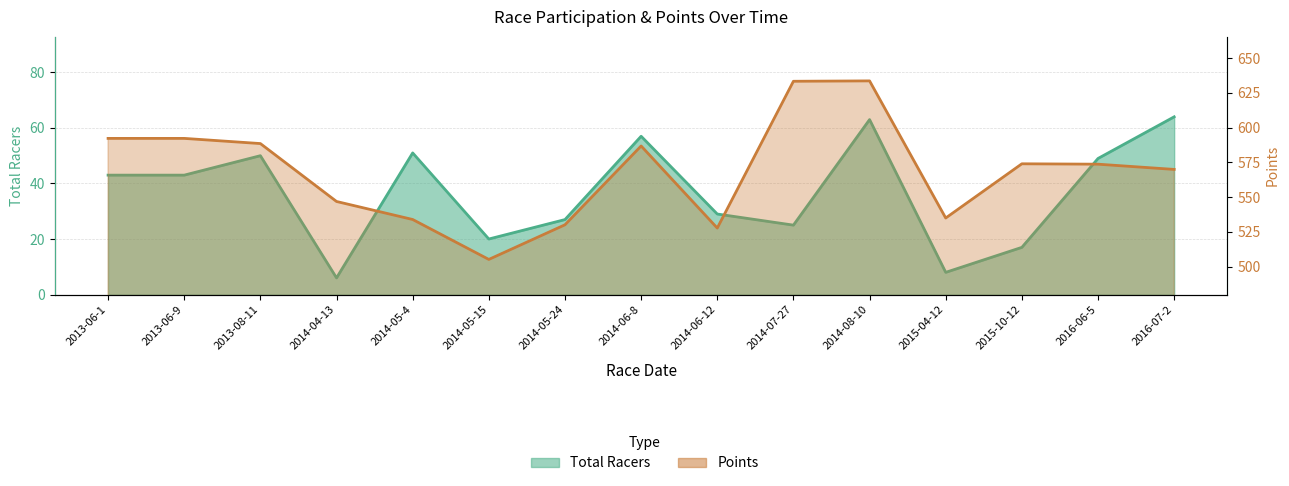

True or false: Total Racers and Points cross at least once.

False